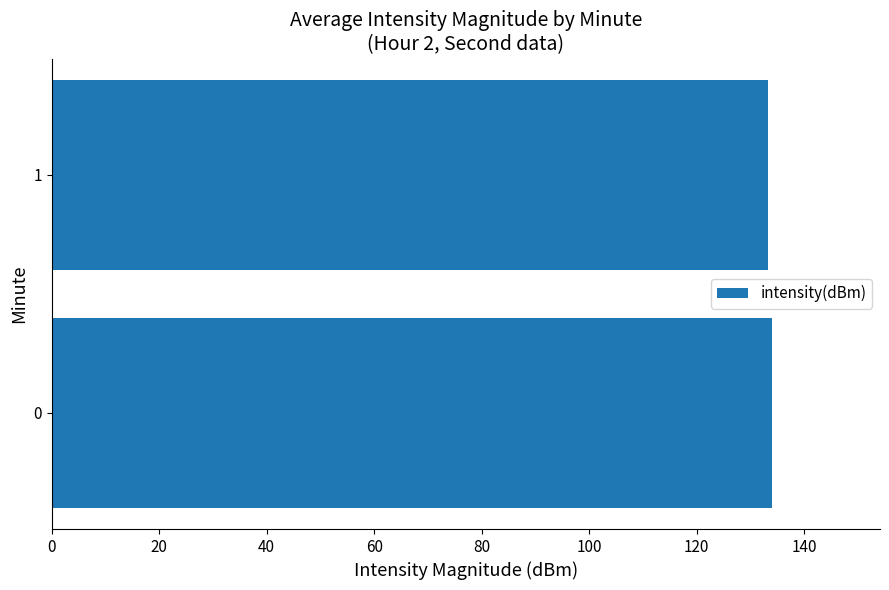

What is the sum of all values?

267.4